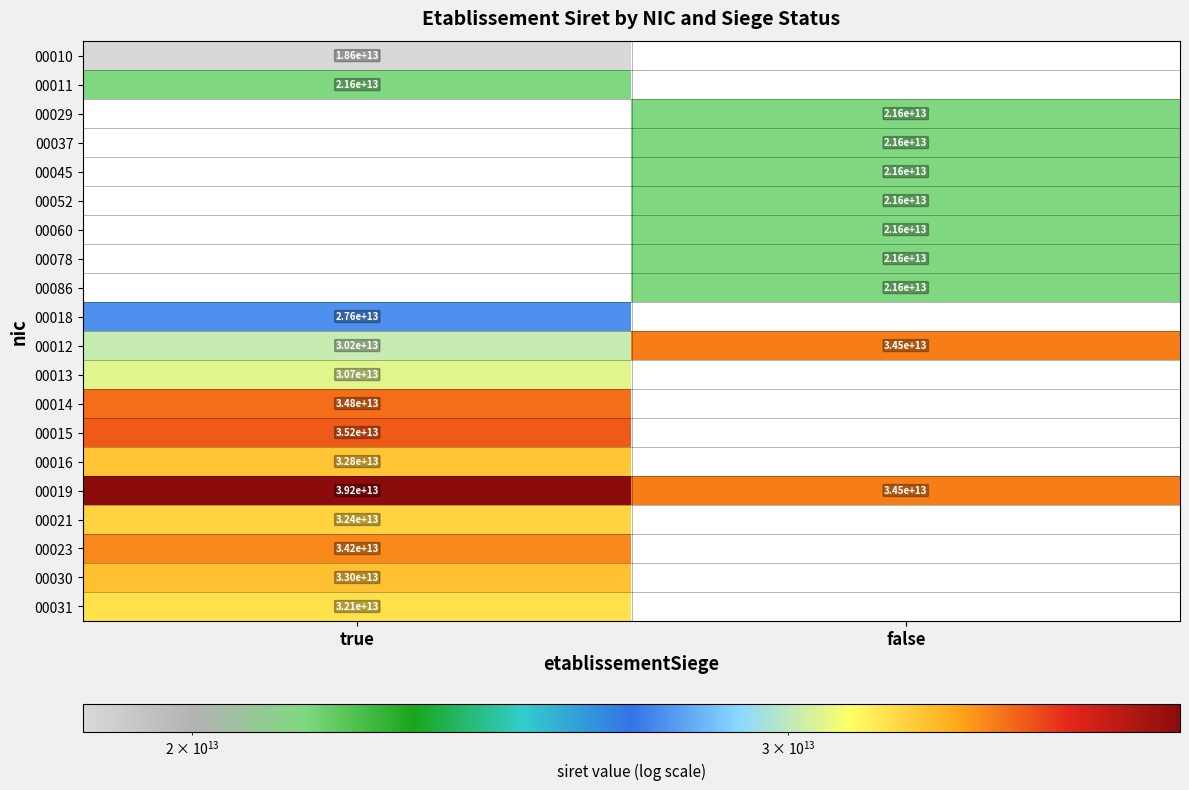

The value of 00018 at true is 27600000000000. True or false?

True